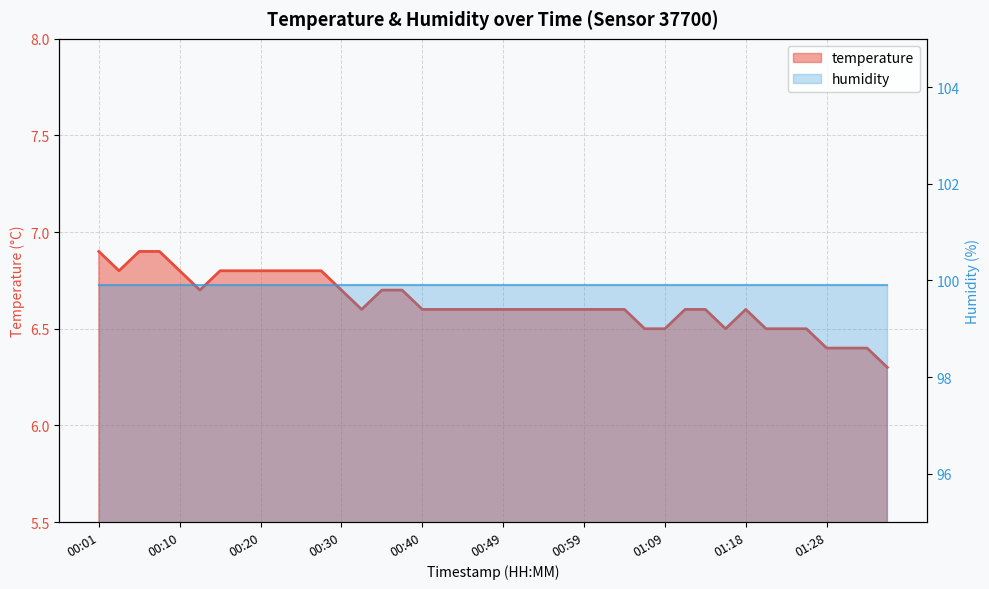

List the labels in order of value, smallest first.

01:35, 01:28, 01:30, 01:33, 01:06, 01:09, 01:16, 01:21, 01:23, 01:26, 00:32, 00:40, 00:42, 00:44, 00:47, 00:49, 00:52, 00:54, 00:57, 00:59, 01:01, 01:04, 01:11, 01:13, 01:18, 00:13, 00:30, 00:35, 00:37, 00:03, 00:10, 00:15, 00:18, 00:20, 00:23, 00:25, 00:27, 00:01, 00:06, 00:08